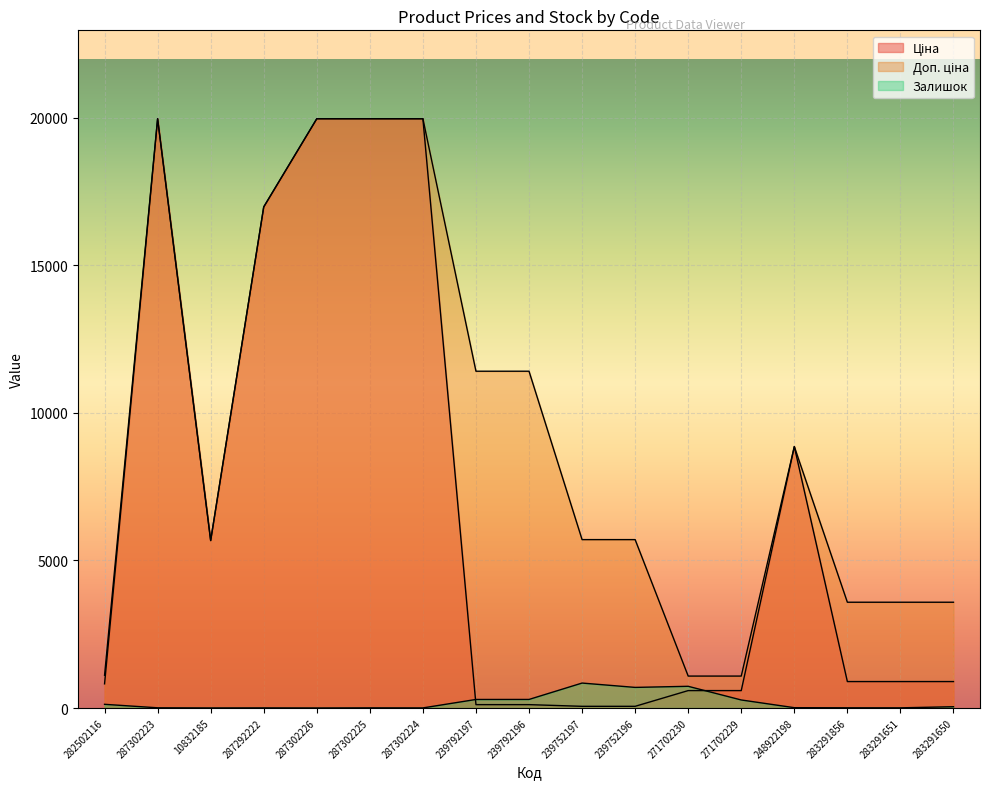

At which category does Ціна reach its first local valley?

10832185